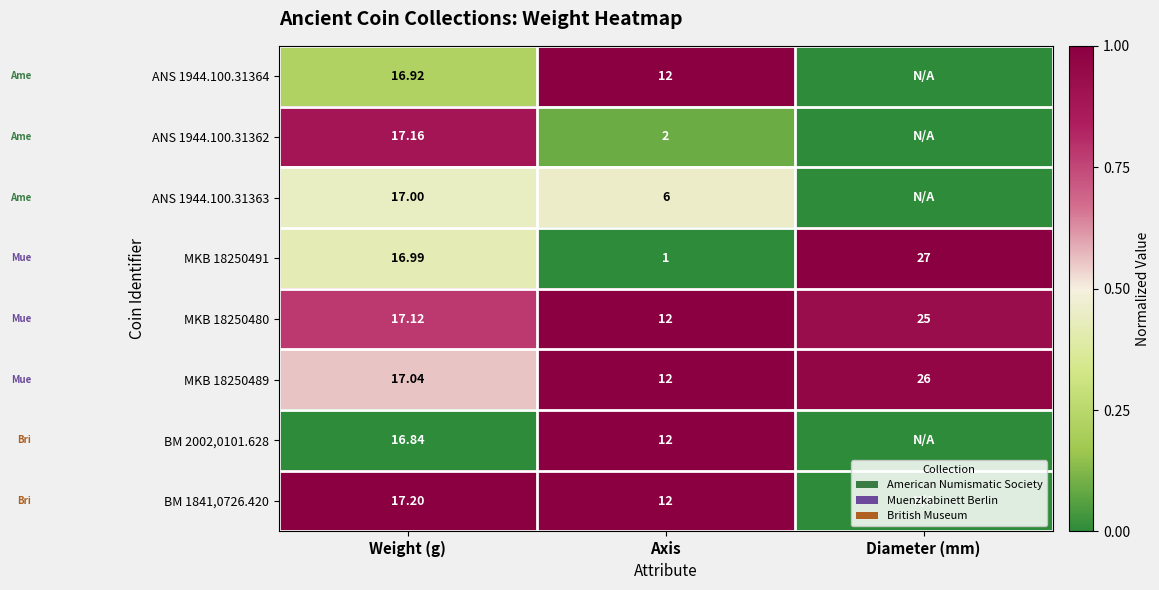

Is the value of MKB 18250489 at Weight (g) greater than the value of ANS 1944.100.31362 at Weight (g)?

No